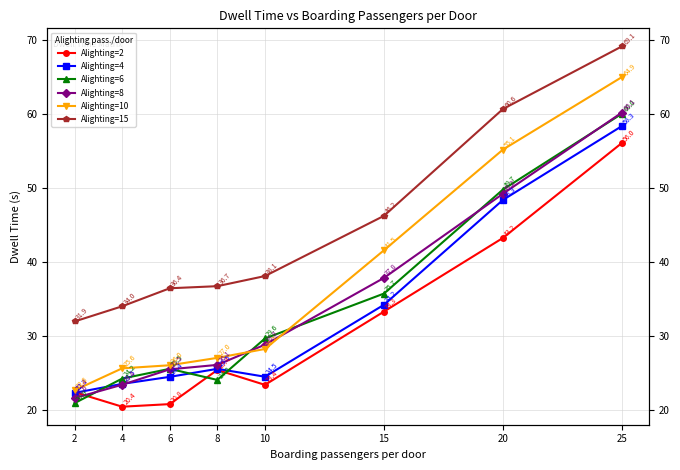

Rank the categories by Alighting=8 value from lowest to highest.

2, 4, 6, 8, 10, 15, 20, 25